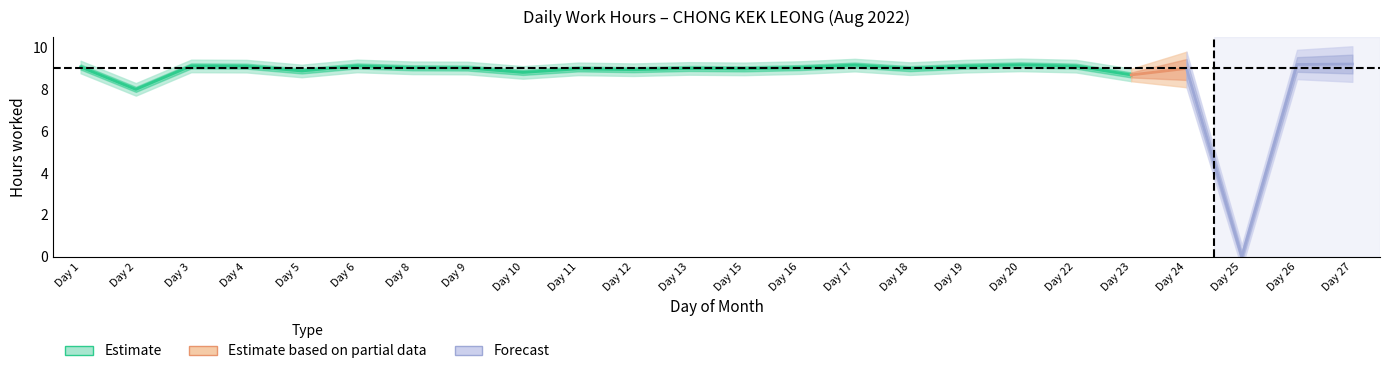

How many categories are shown in the chart?

24